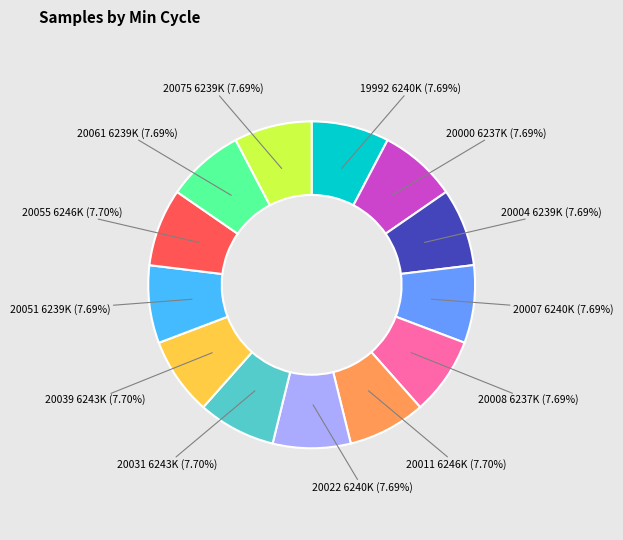

Does any single category account for the majority?

No